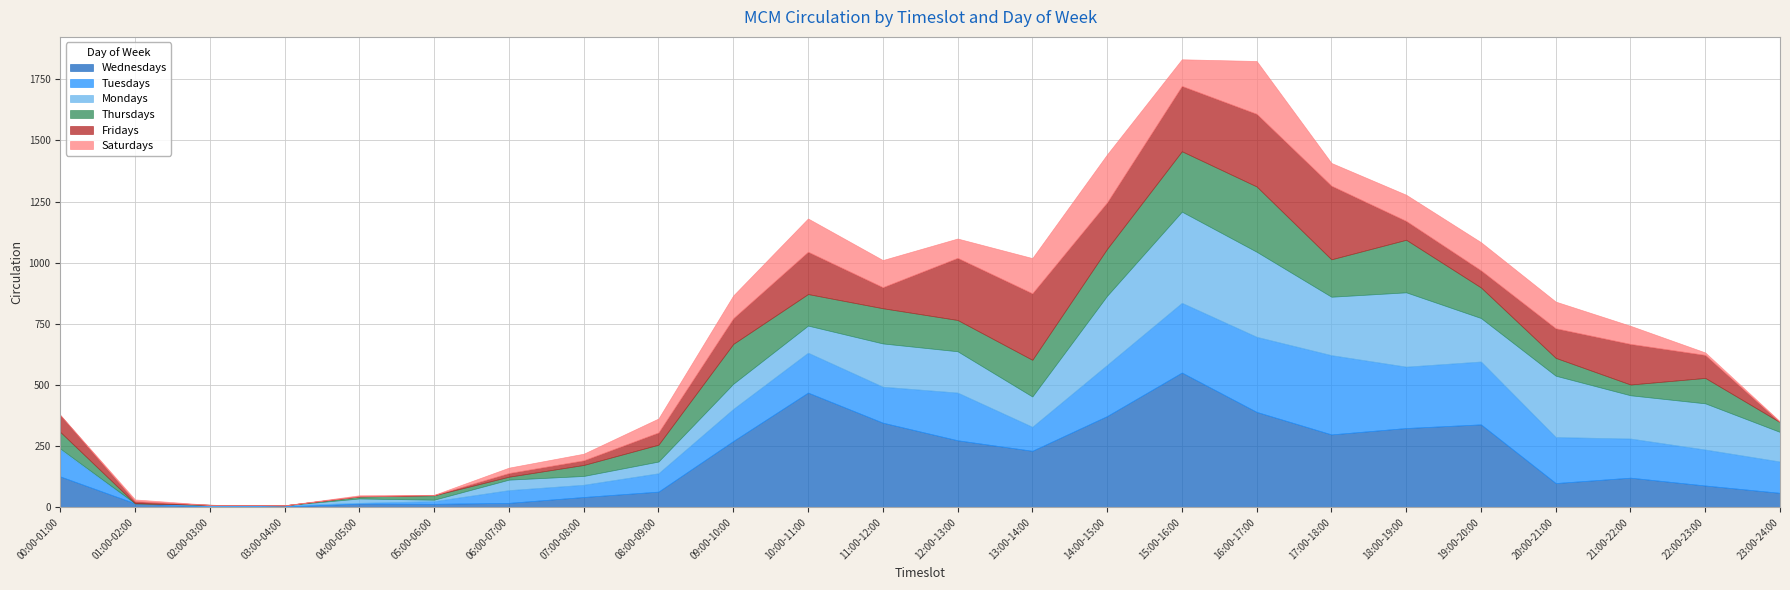

Does the chart have visible grid lines?

Yes